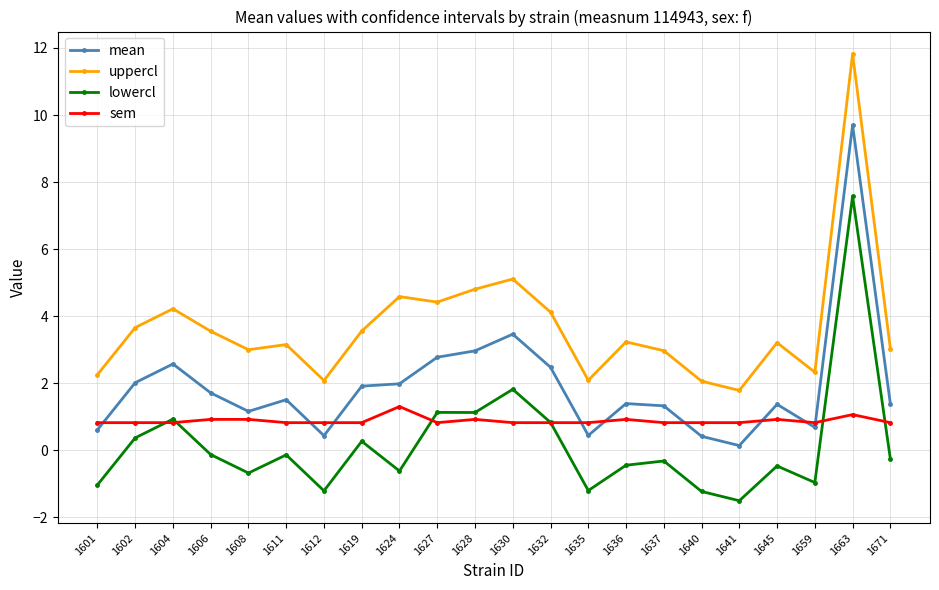

Rank the series by their average value, from lowest to highest.

lowercl, sem, mean, uppercl